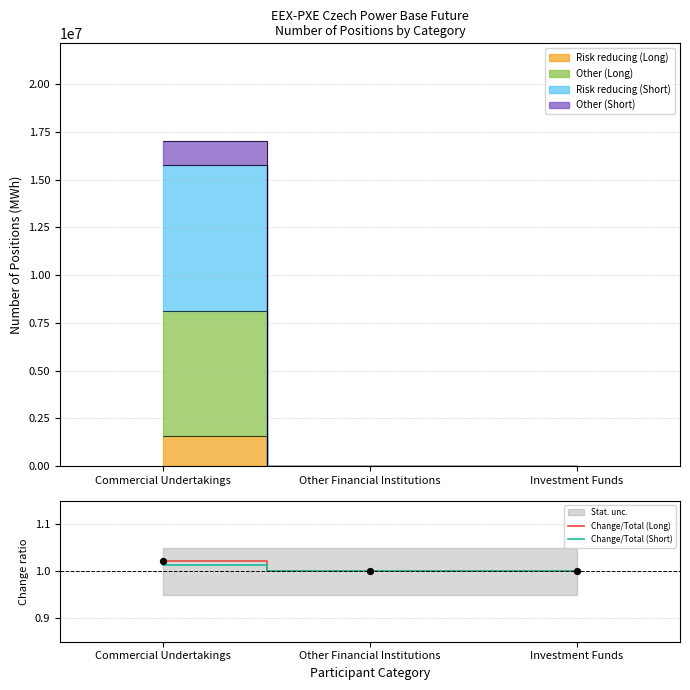

True or false: Change/Total (Short) has a value of 0.5 at Commercial Undertakings.

False